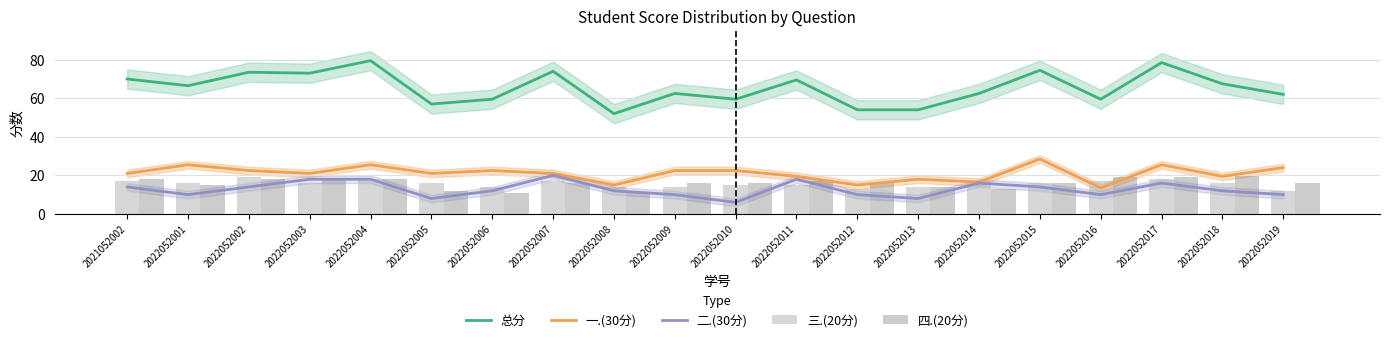

What is the value of the 四.(20分) bar at the 7th from the left?

11.0